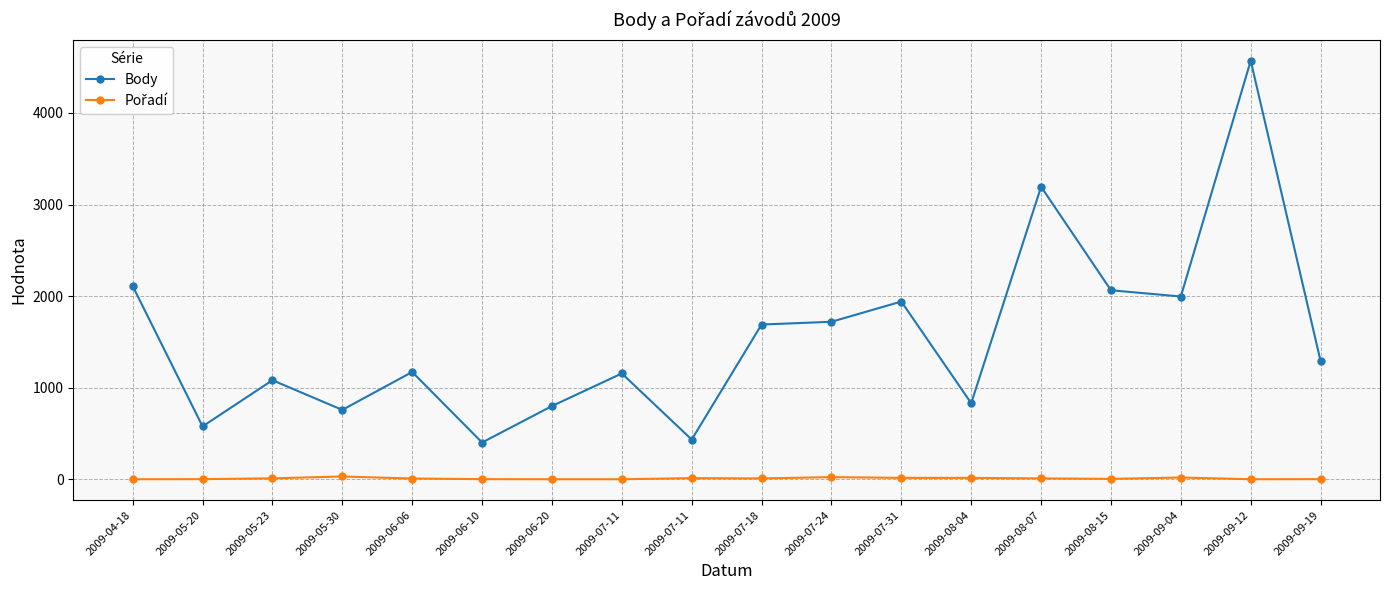

Is this an area chart (filled region under the line)?

No